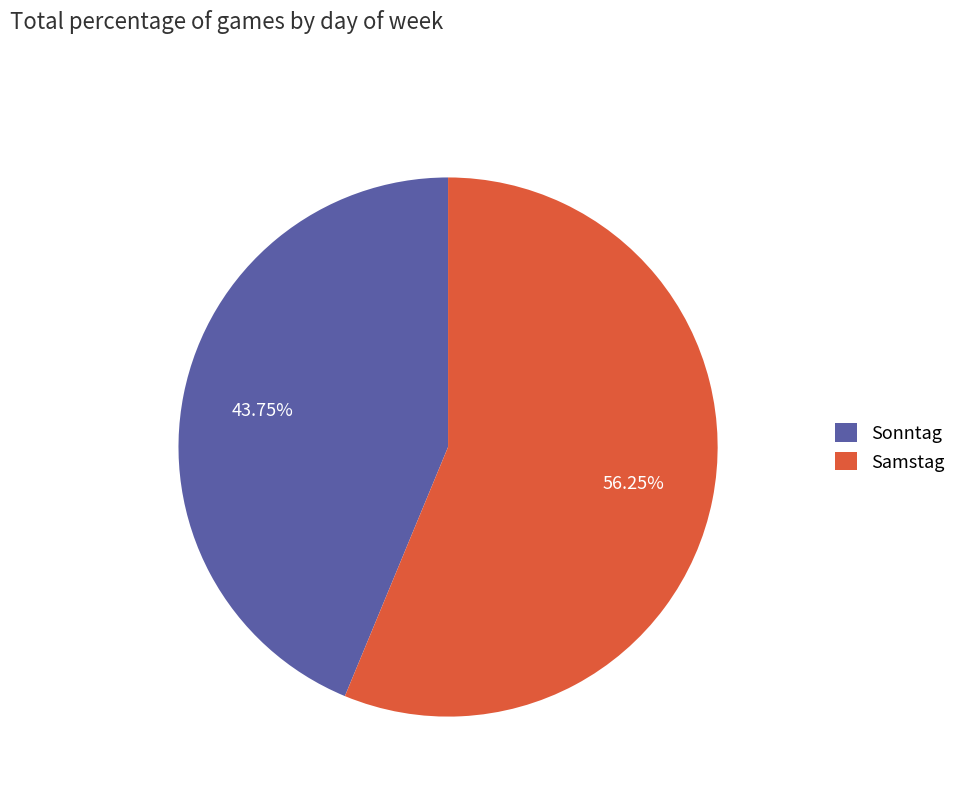

How many segments does this pie chart have?

2